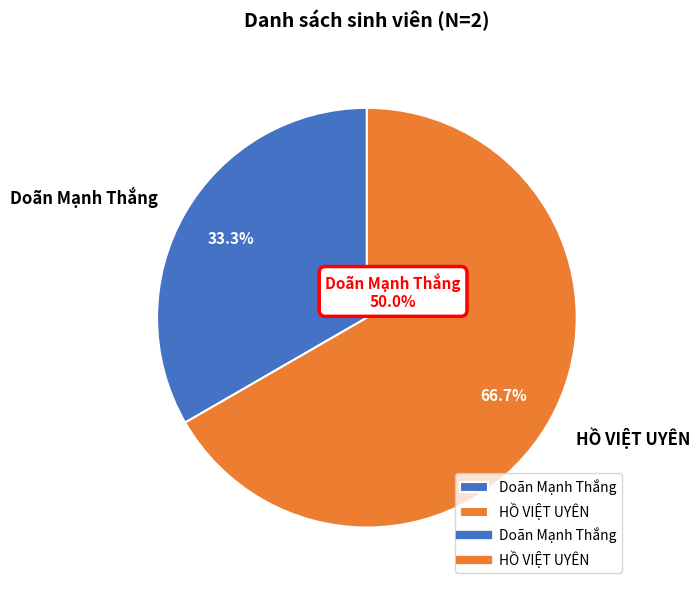

What is the largest slice in the pie chart?

HỒ VIỆT UYÊN